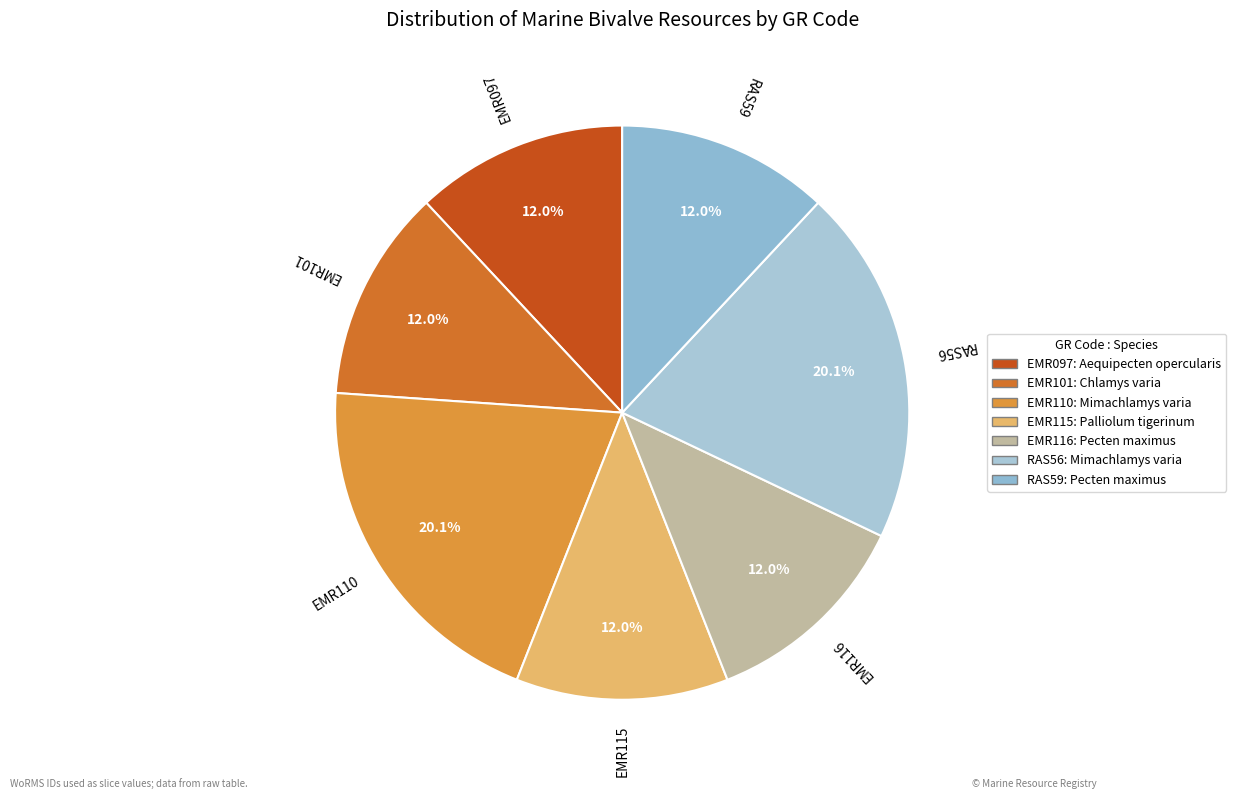

What portion of the pie excludes RAS59?

88.0%